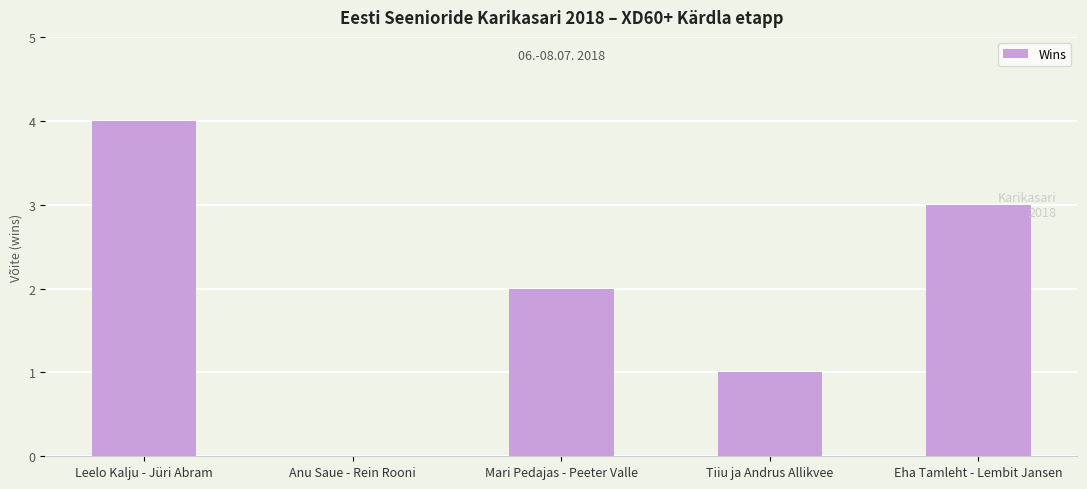

Reading left to right, list all the values displayed in this chart.

Leelo Kalju - Jüri Abram=4	Anu Saue - Rein Rooni=0	Mari Pedajas - Peeter Valle=2	Tiiu ja Andrus Allikvee=1	Eha Tamleht - Lembit Jansen=3